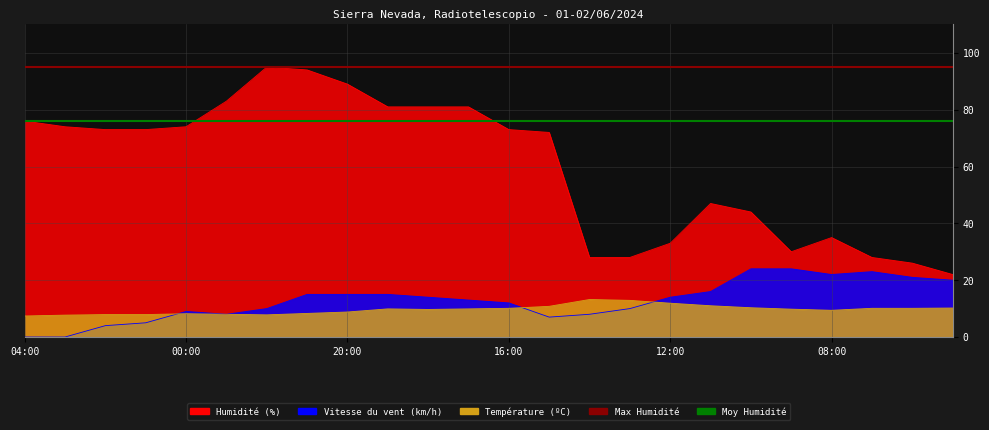

How many interior local valleys does the Humidité (%) series have?

1